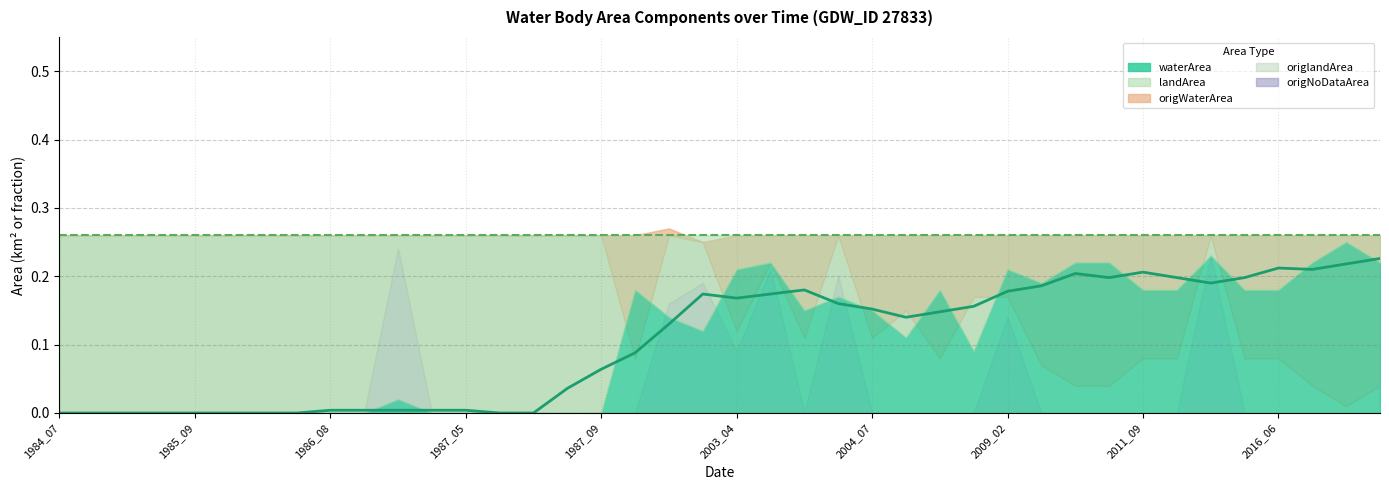

What is the maximum value shown in the chart?

0.3